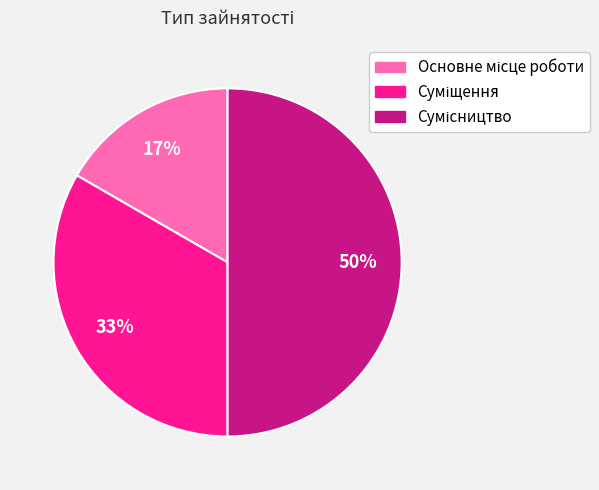

To the nearest percent, what is the difference between the largest and smallest slice percentages?

33%